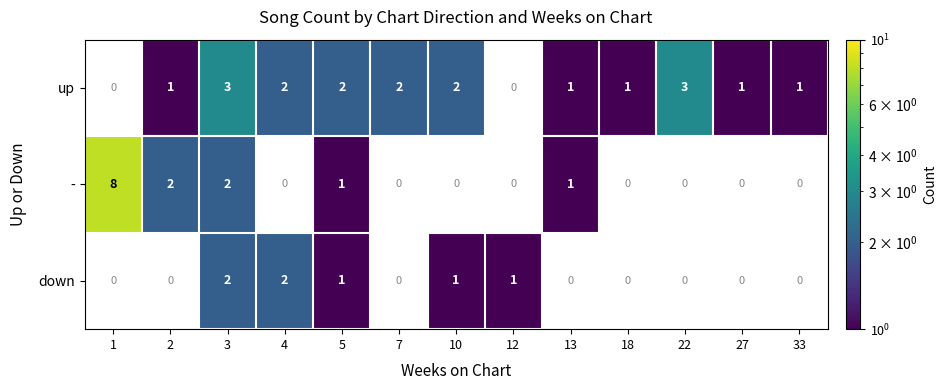

At which category is the sum across all series the highest?

3